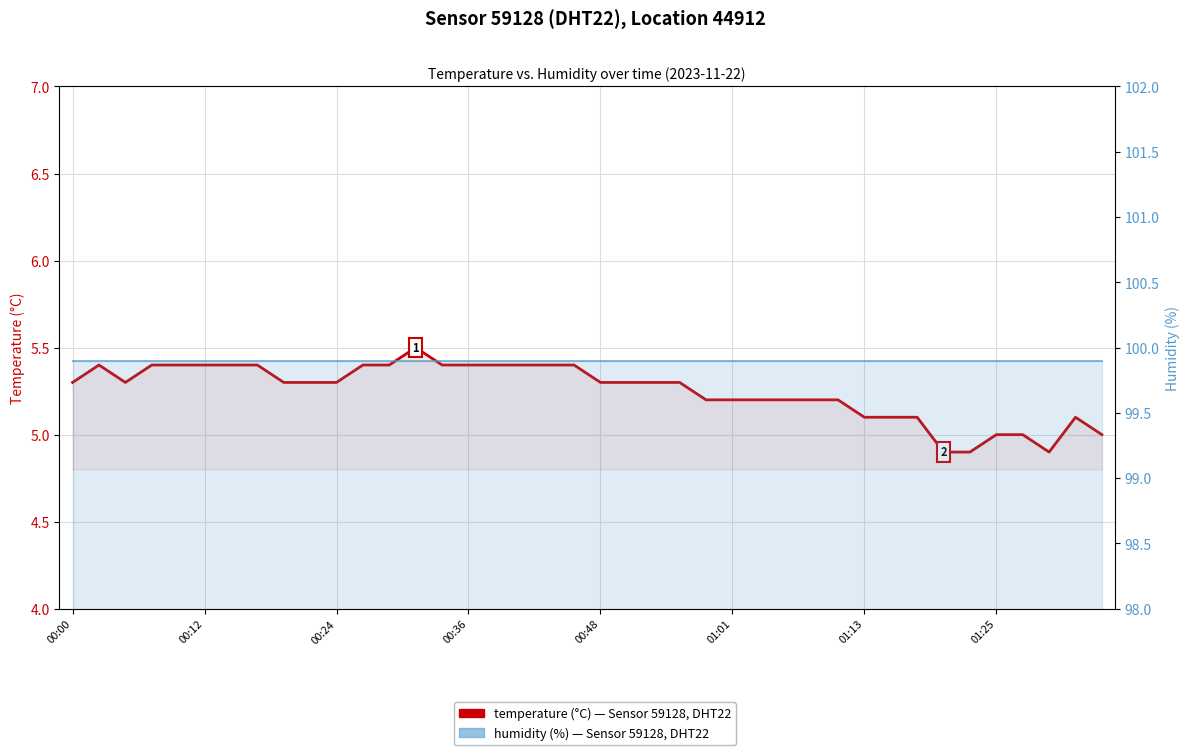

Is the value of temperature at 00:24 greater than the value of humidity at 25?

No